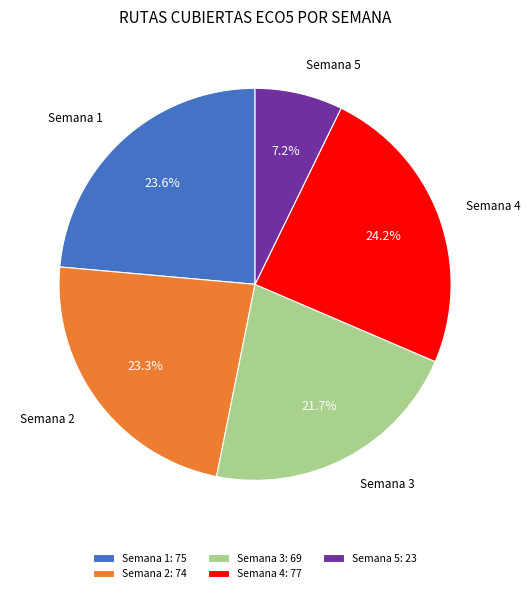

Approximately how many times larger is the value at Semana 1 compared to Semana 3?

1.1